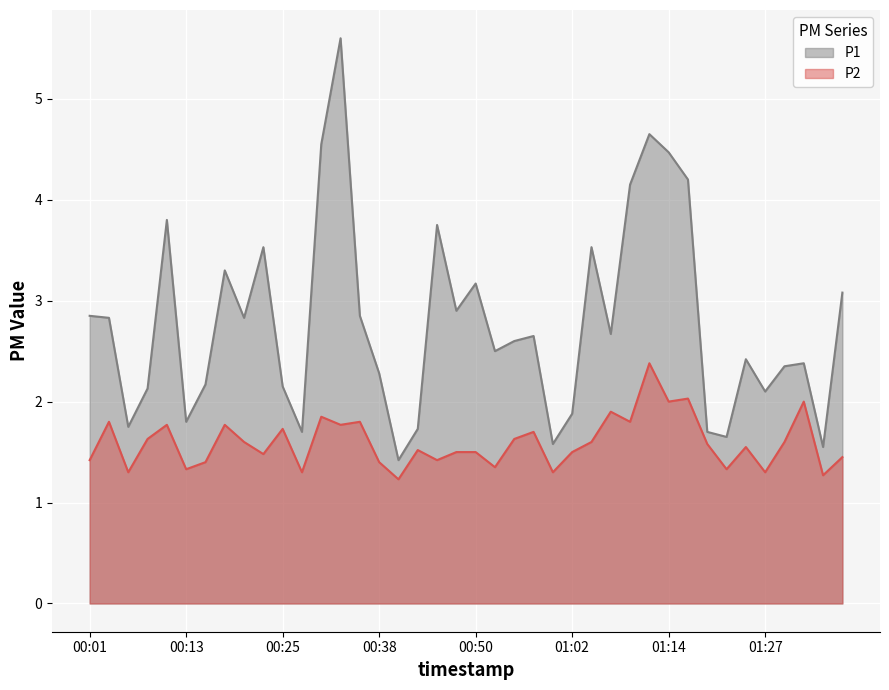

How many interior local valleys does the P2 series have?

14